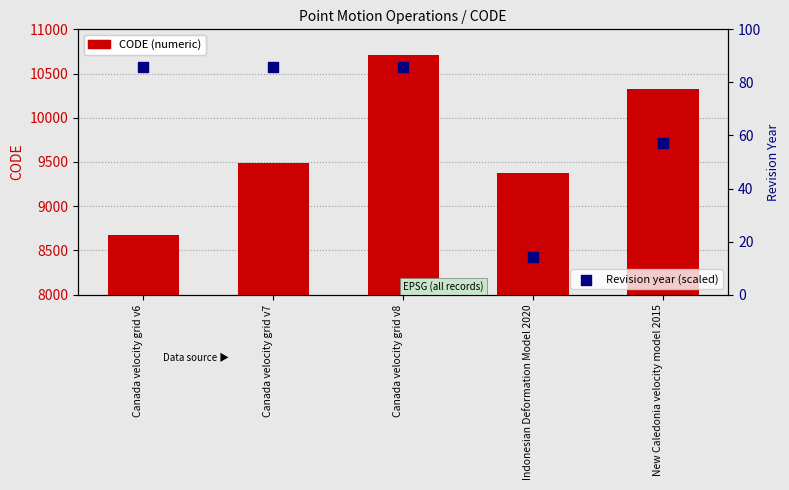

At how many categories does at least one series exceed 5464?

5